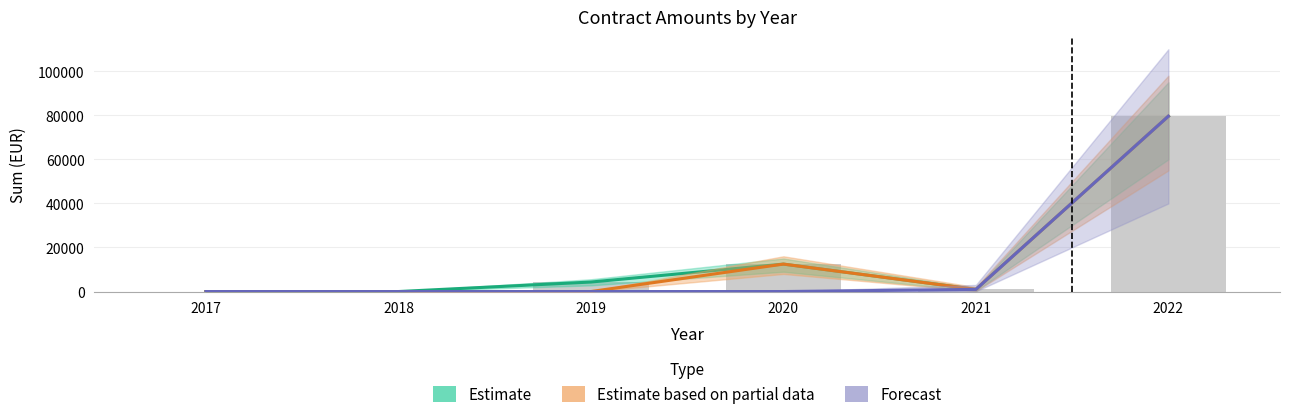

What is the maximum value shown in the chart?

79600.0